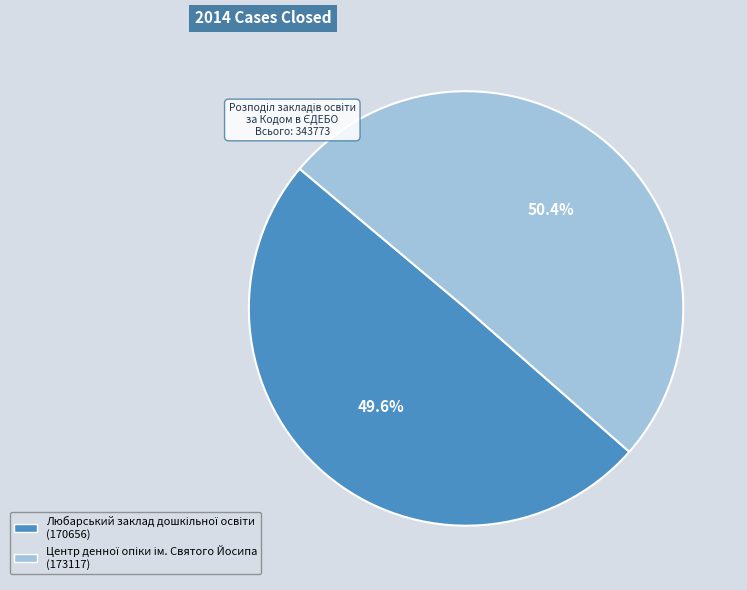

Does any single category account for the majority?

Yes